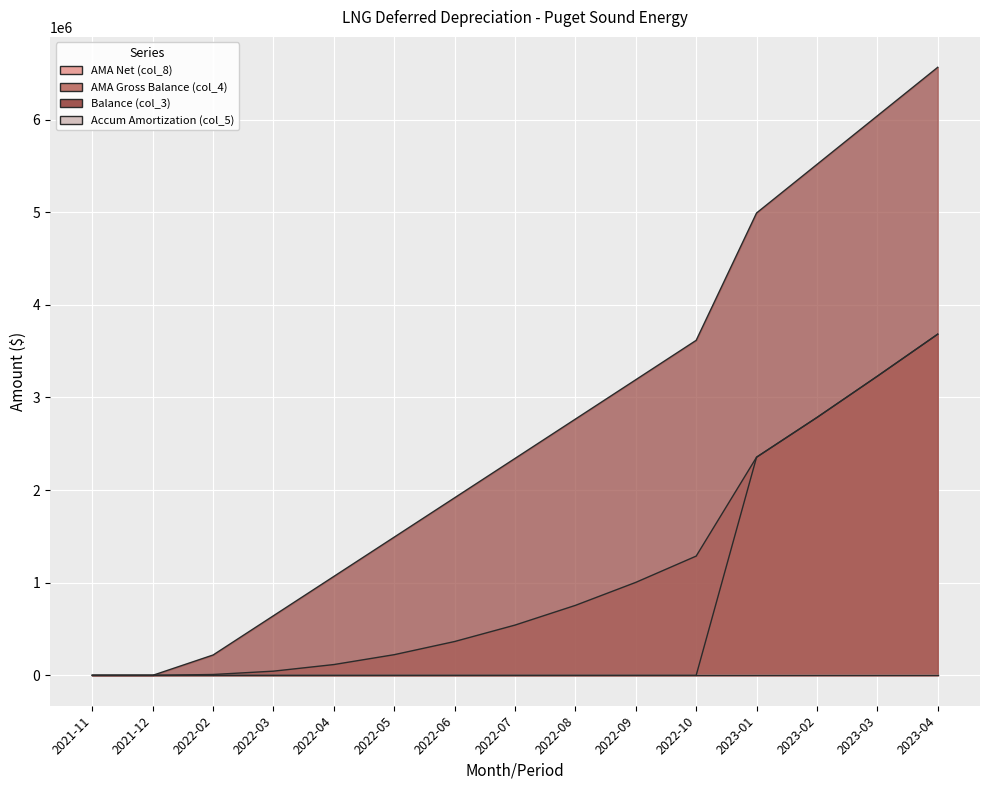

At which label does Balance (col_3) reach its minimum?

2021-11